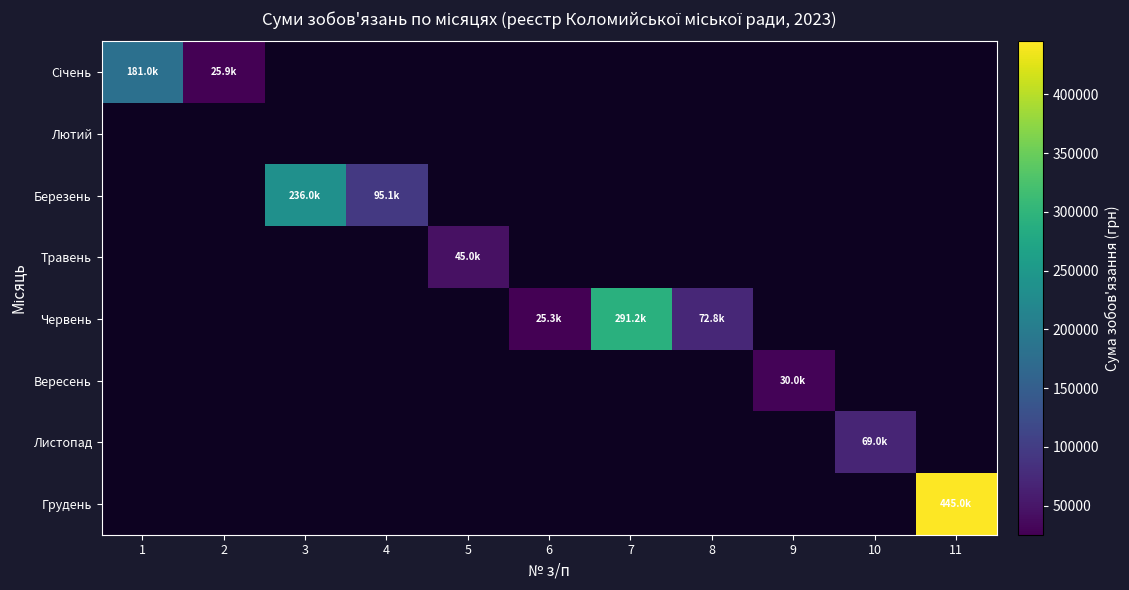

How many categories are shown in the chart?

11